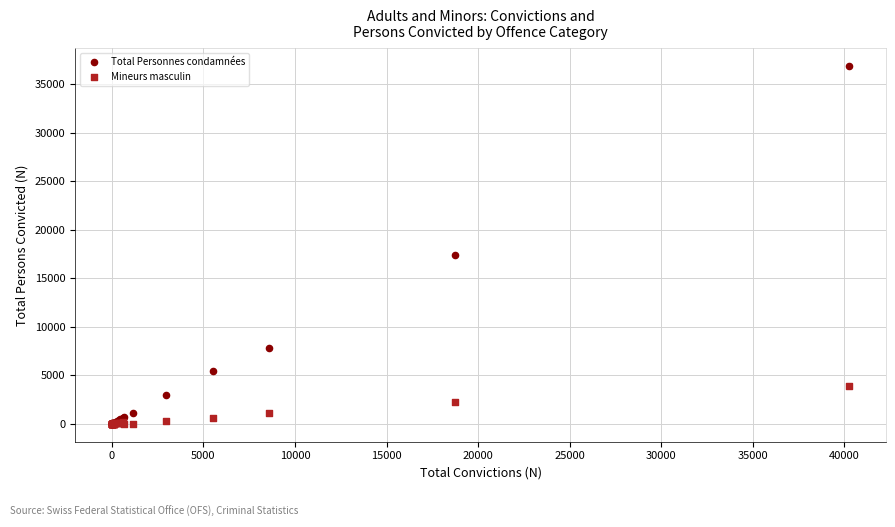

What are all the series names shown in the legend?

Total Personnes condamnées, Mineurs masculin